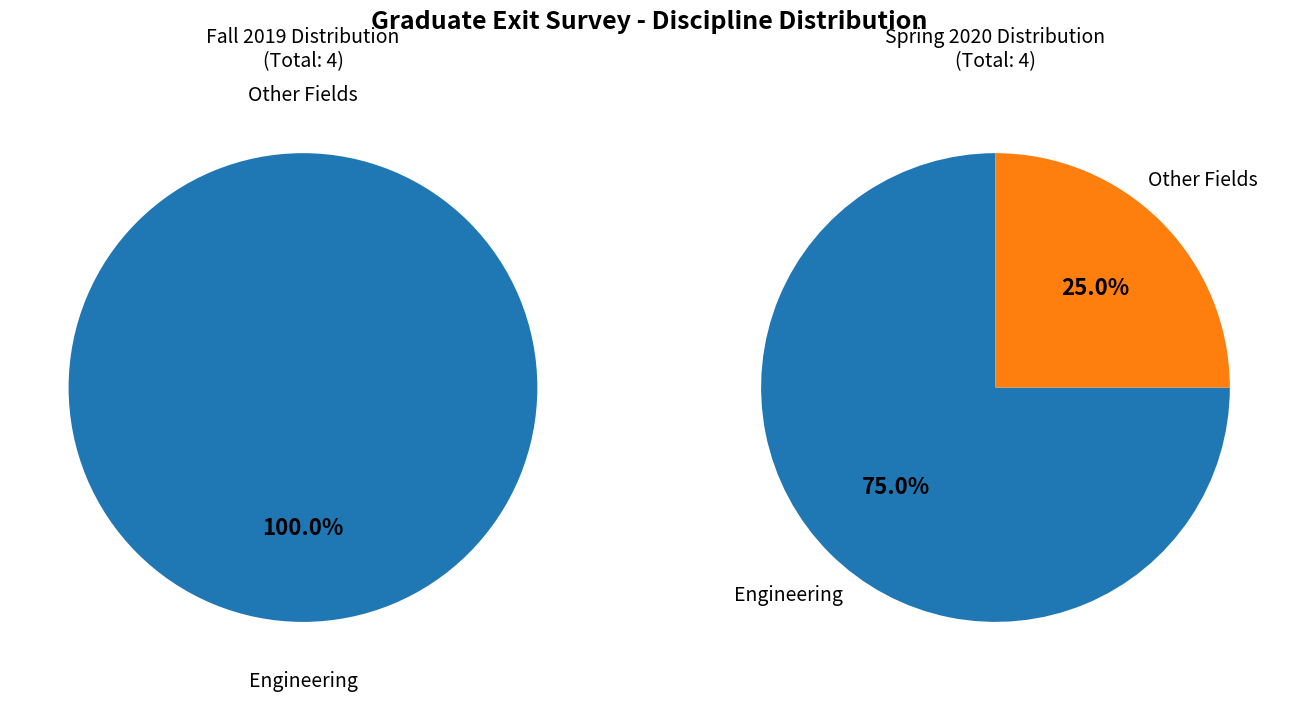

What percentage is the Other Fields slice, to the nearest percent?

25%